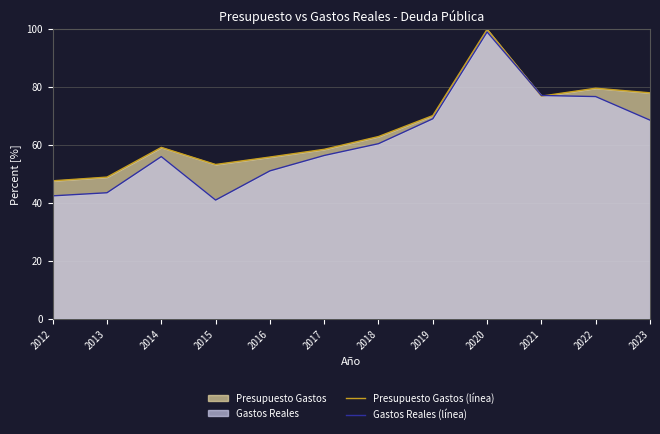

Reading left to right, list all the values displayed in this chart.

Presupuesto Gastos (línea): 2012=47.7	2013=49.0	2014=59.2	2015=53.3	2016=55.9	2017=58.6	2018=63.0	2019=70.2	2020=100.0	2021=76.9	2022=79.7	2023=78.1
Gastos Reales (línea): 2012=42.5	2013=43.6	2014=56.0	2015=41.0	2016=51.1	2017=56.4	2018=60.5	2019=69.1	2020=99.1	2021=77.2	2022=76.8	2023=68.6